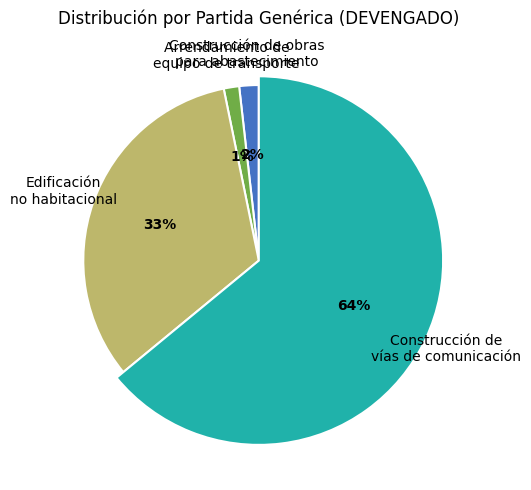

What is the ratio of the value at Construcción de
vías de comunicación to the value at Construcción de obras
para abastecimiento?

35.7